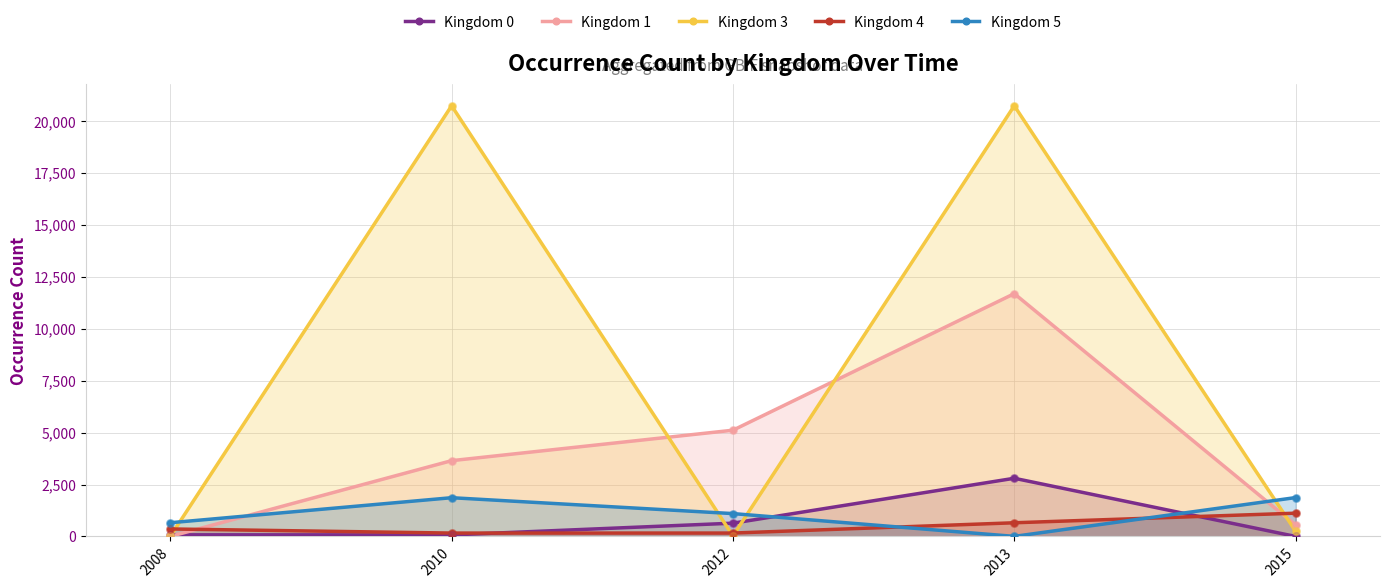

Which series contains the lowest Y value?

Kingdom 0